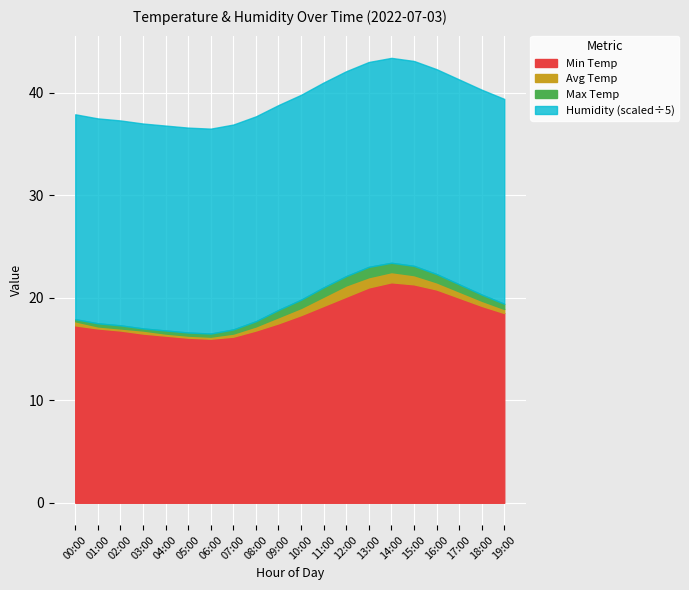

At which label does Min Temp first exceed 18?

10:00